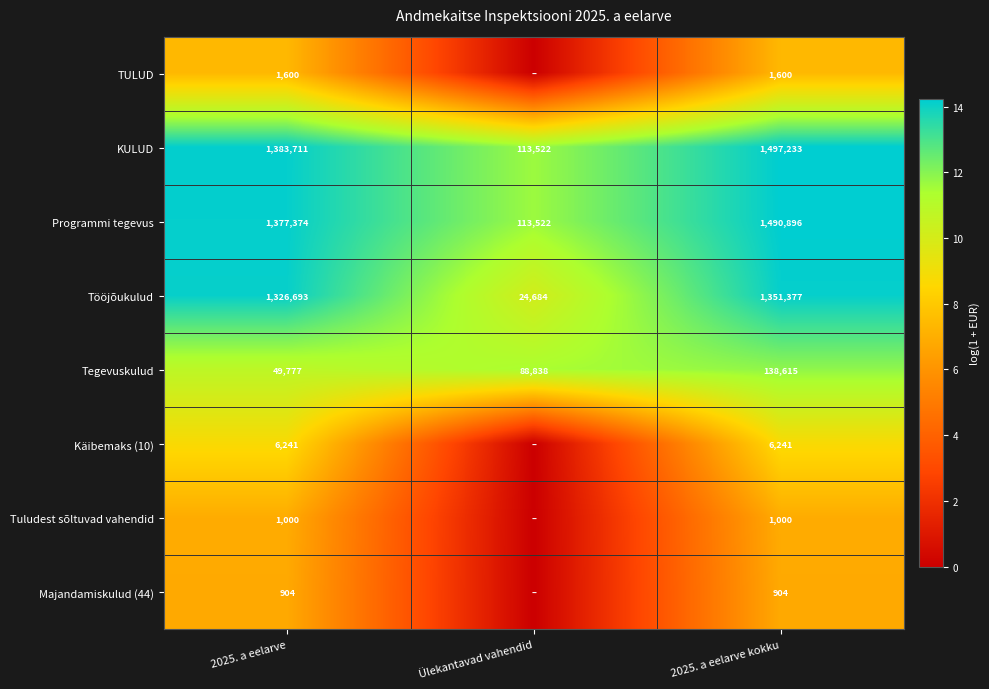

Is it true that KULUD equals 540832 at 2025. a eelarve?

False